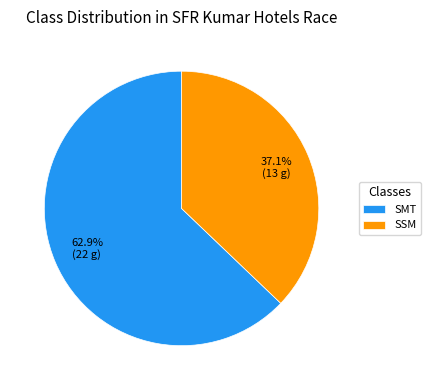

How many slices are in this pie chart?

2